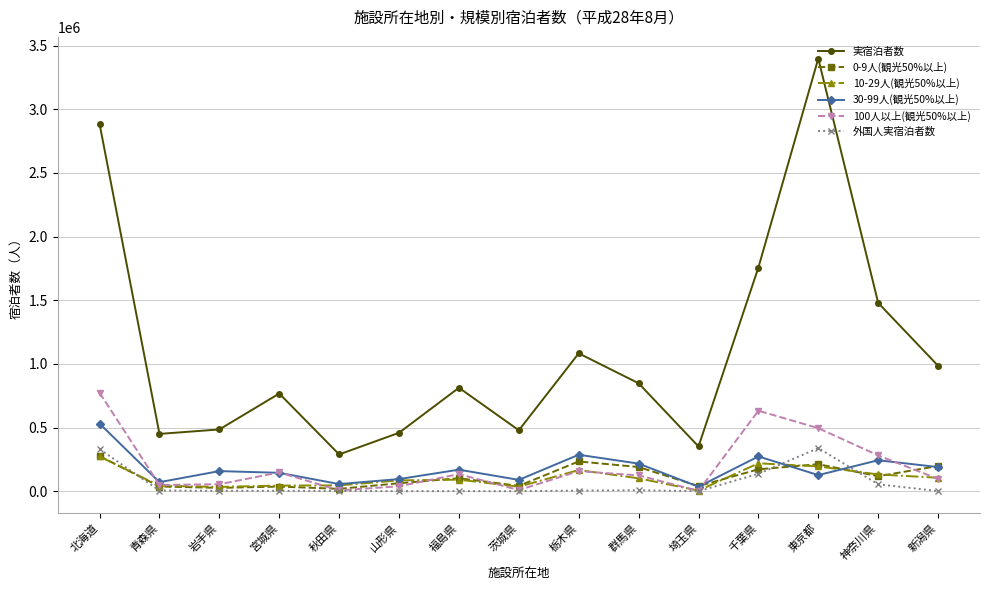

What is the lowest value of the 10-29人(観光50%以上) series?

5650